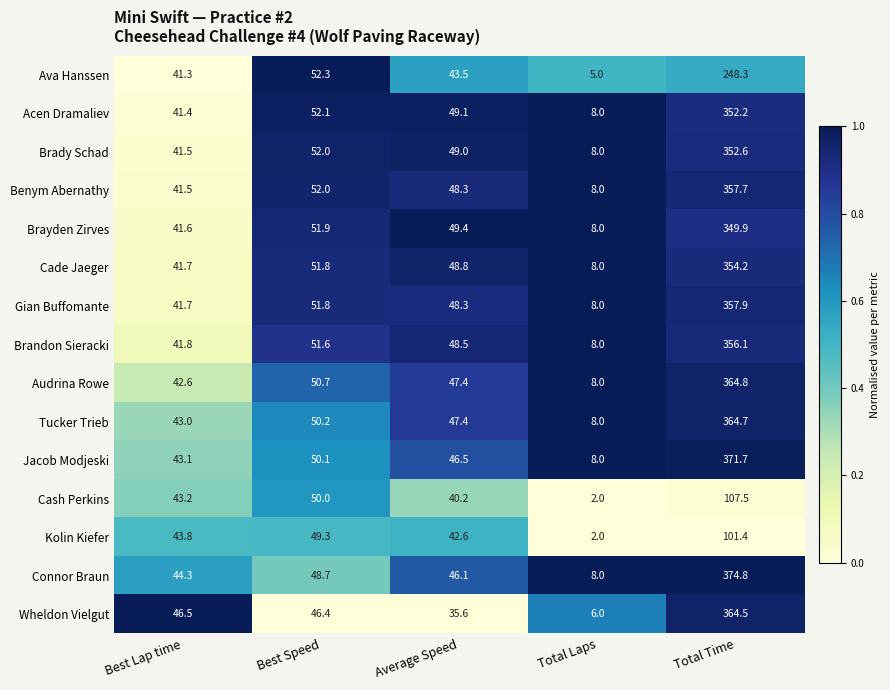

What is the smallest value displayed?

2.0